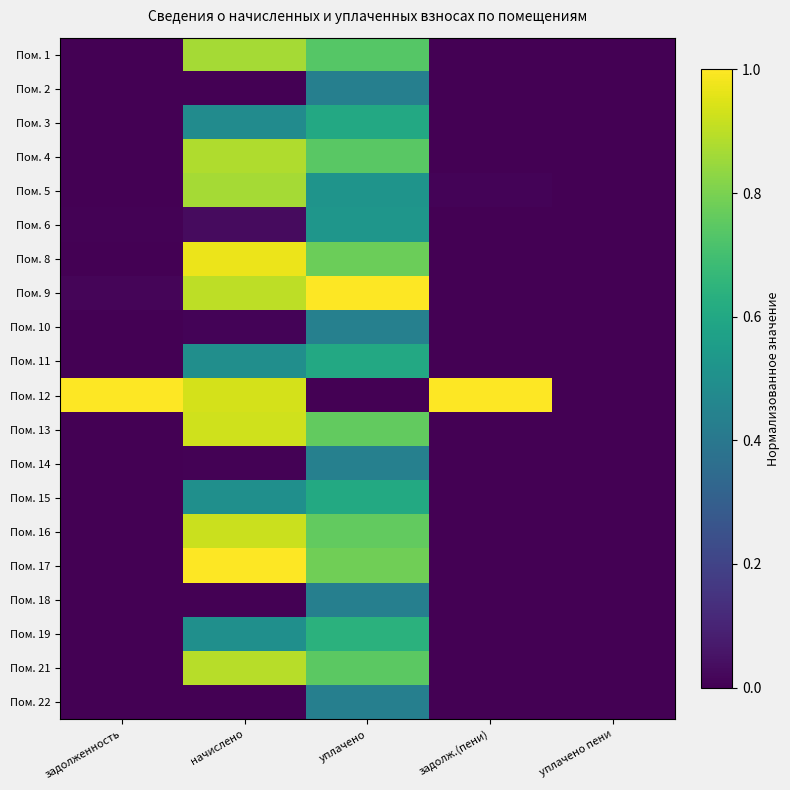

What is the total value across all series at задолж.(пени)?

1.0